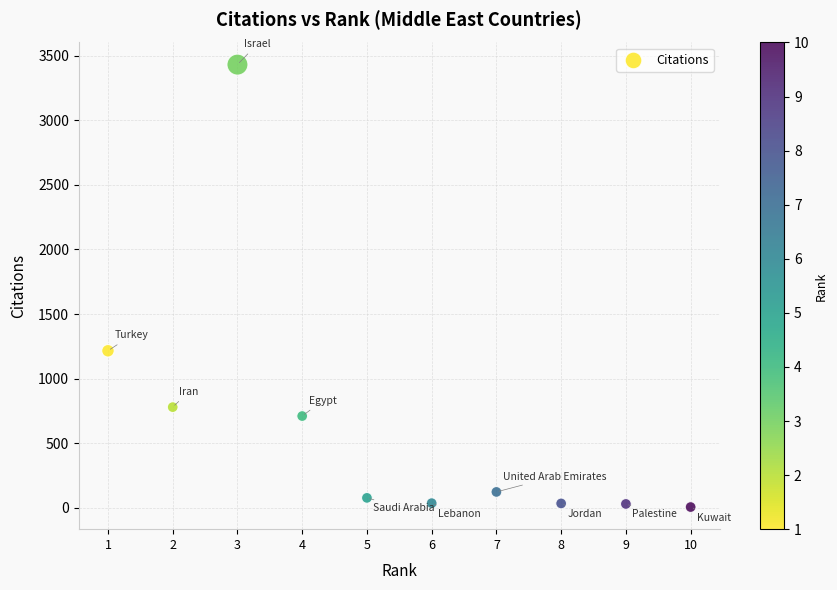

What is the range of Y values (max minus min)?

3423